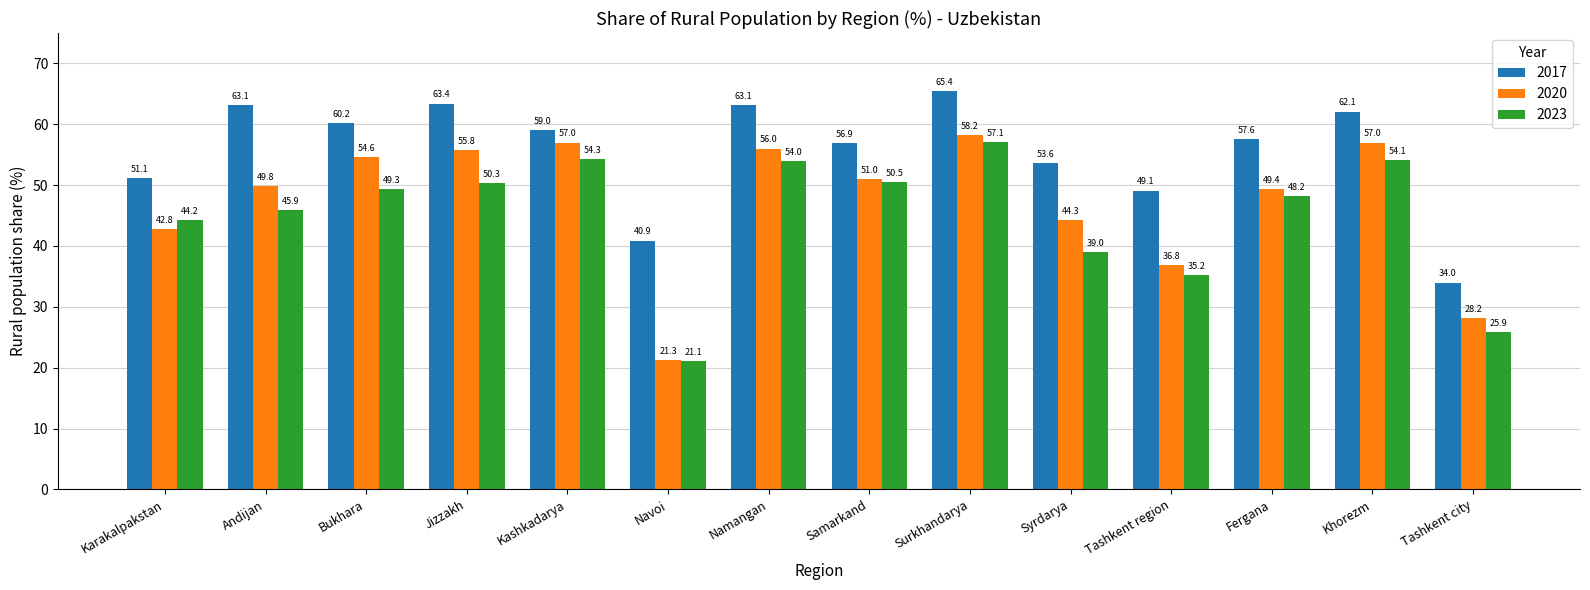

What is the total value across all series at Fergana?

155.2